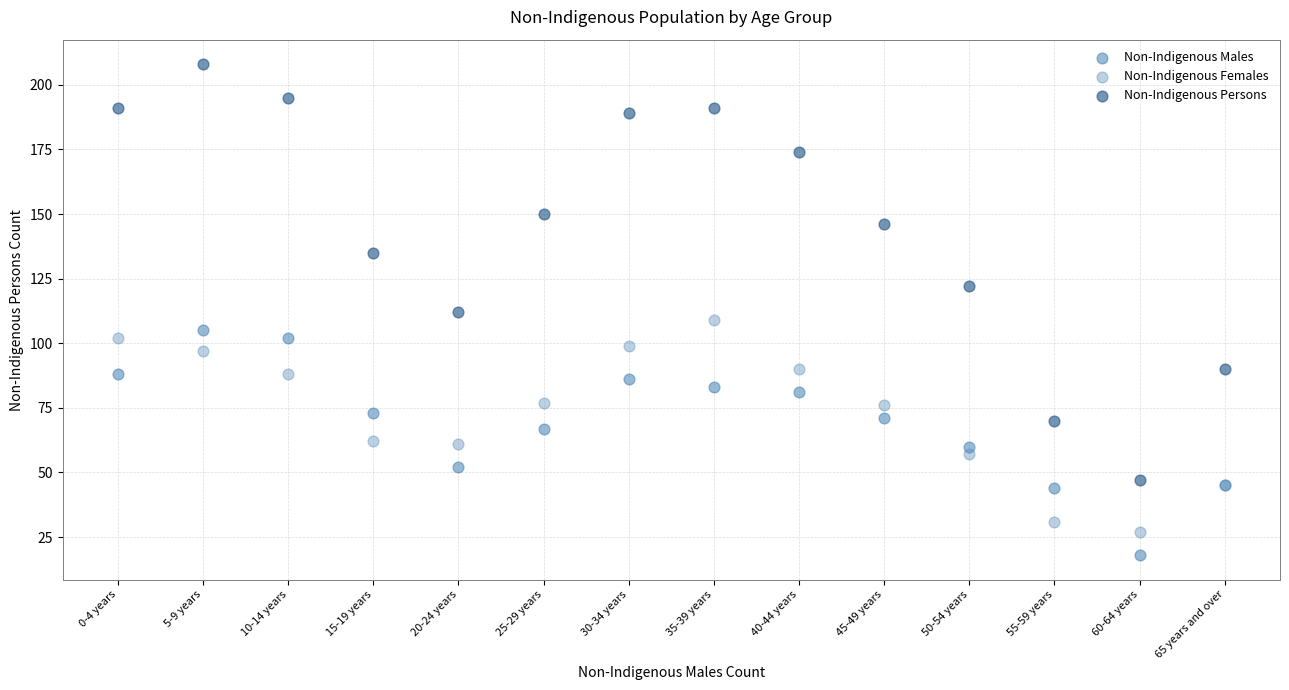

Which series contains the highest Y value?

Non-Indigenous Persons